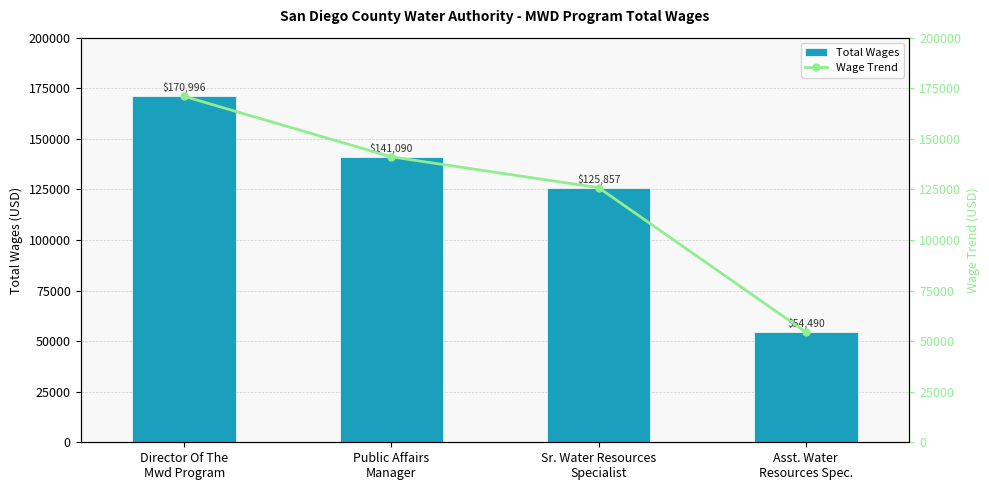

What position from the left is Asst. Water
Resources Spec.?

4